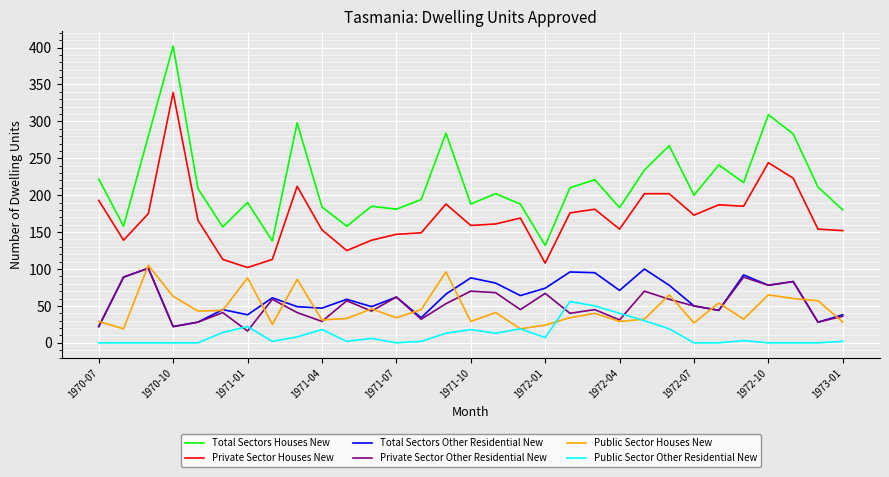

Which series has the largest total across all categories?

Total Sectors Houses New